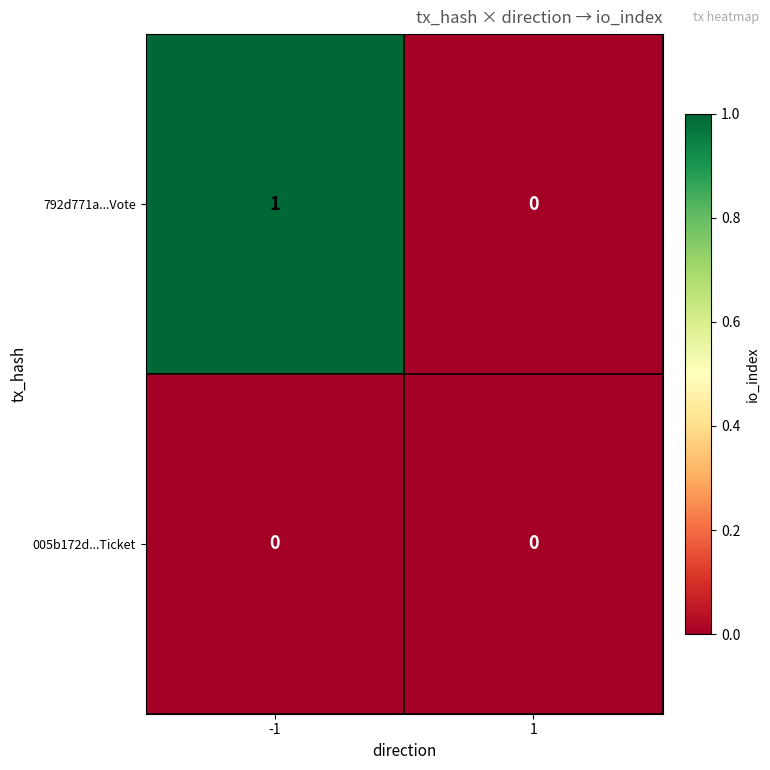

Reading left to right, transcribe all the data shown in this chart.

792d771a...Vote: 1	0
005b172d...Ticket: 0	0